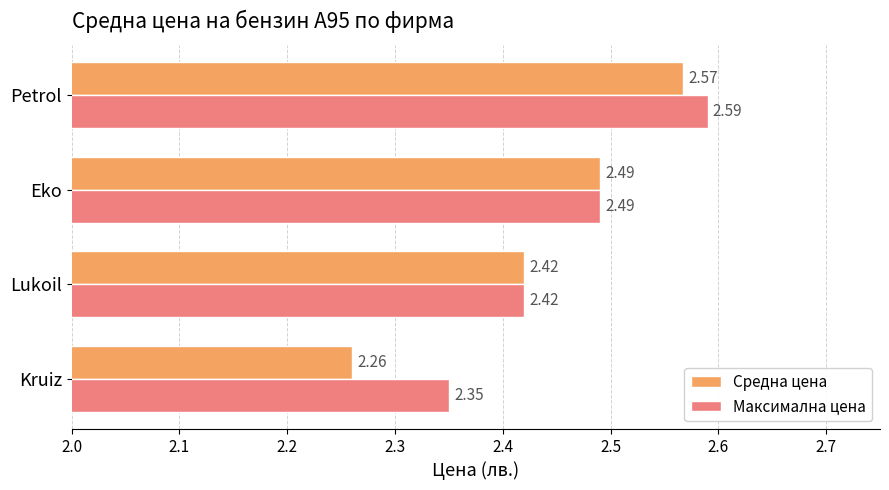

What is the sum of all Средна цена values?

9.7